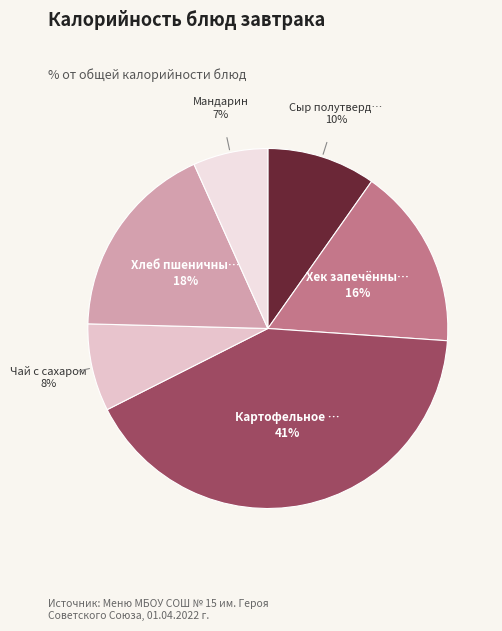

Count the number of slices in the pie.

6